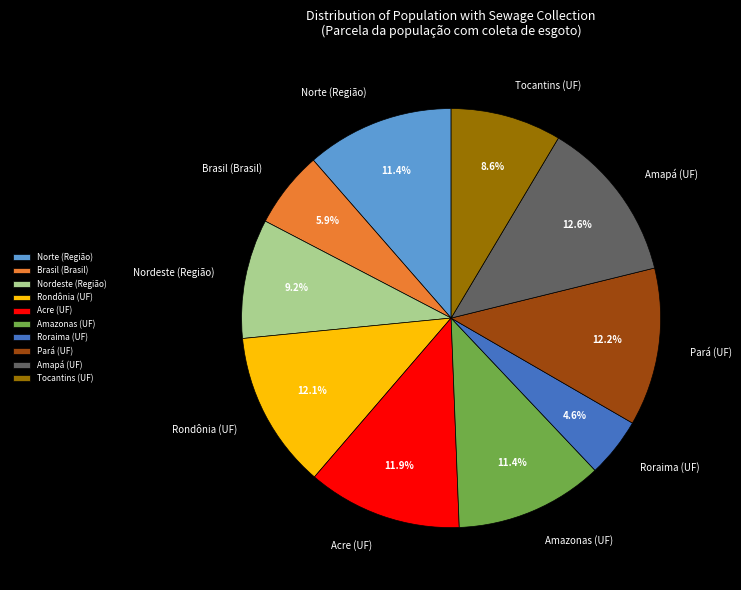

Is there any slice that represents more than half of the pie?

No